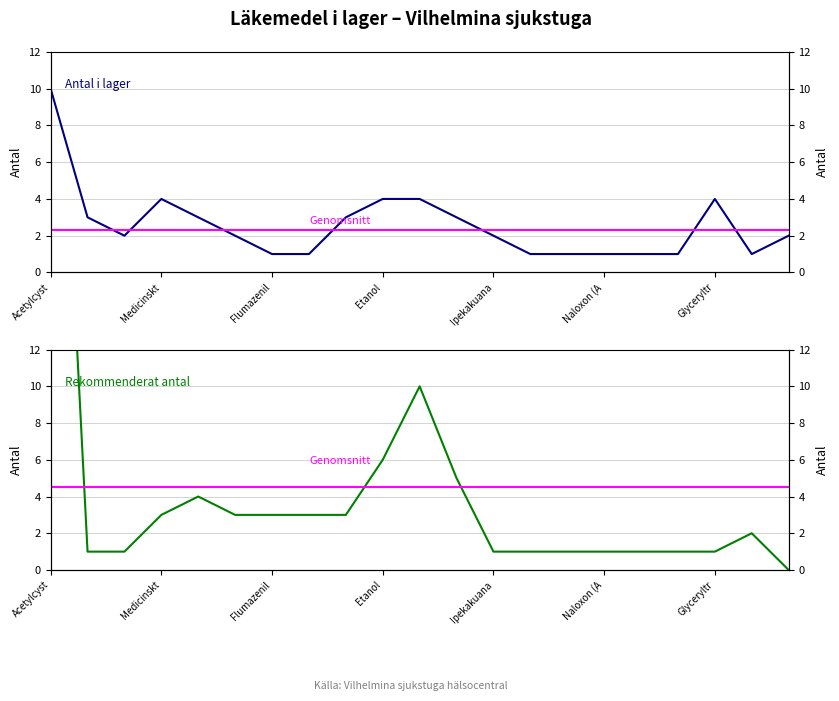

Reading right to left, transcribe all the data shown in this chart.

antal_i_lager: 2	1	4	1	1	1	1	1	2	3	4	4	3	1	1	2	3	4	2	3	10
rekommenderat_antal: 0	2	1	1	1	1	1	1	1	5	10	6	3	3	3	3	4	3	1	1	40